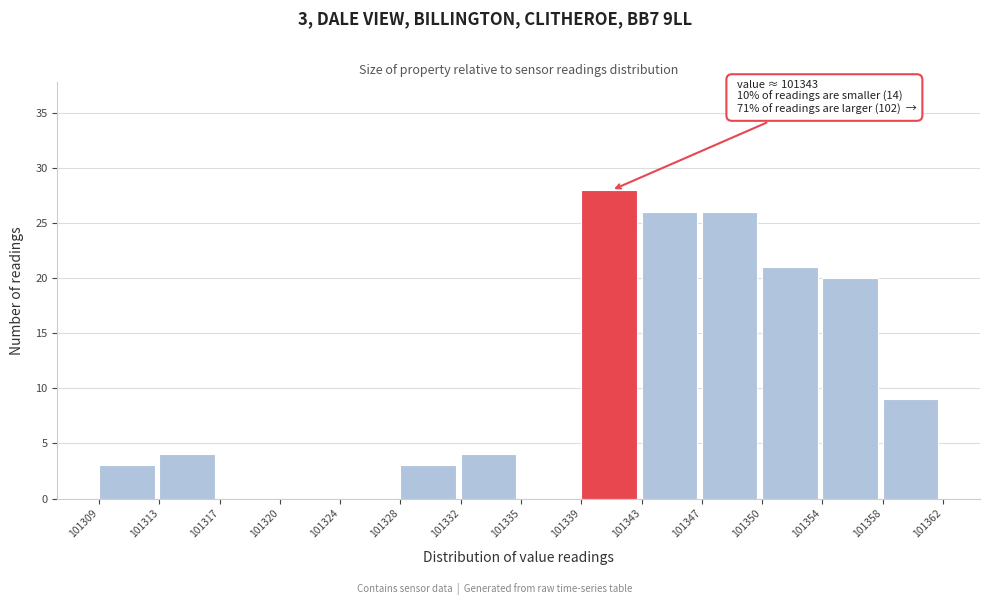

Reading left to right, extract all data points from this chart.

101309=3	101313=4	101317=0	101320=0	101324=0	101328=3	101332=4	101335=0	101339=28	101343=26	101347=26	101350=21	101354=20	101358=9